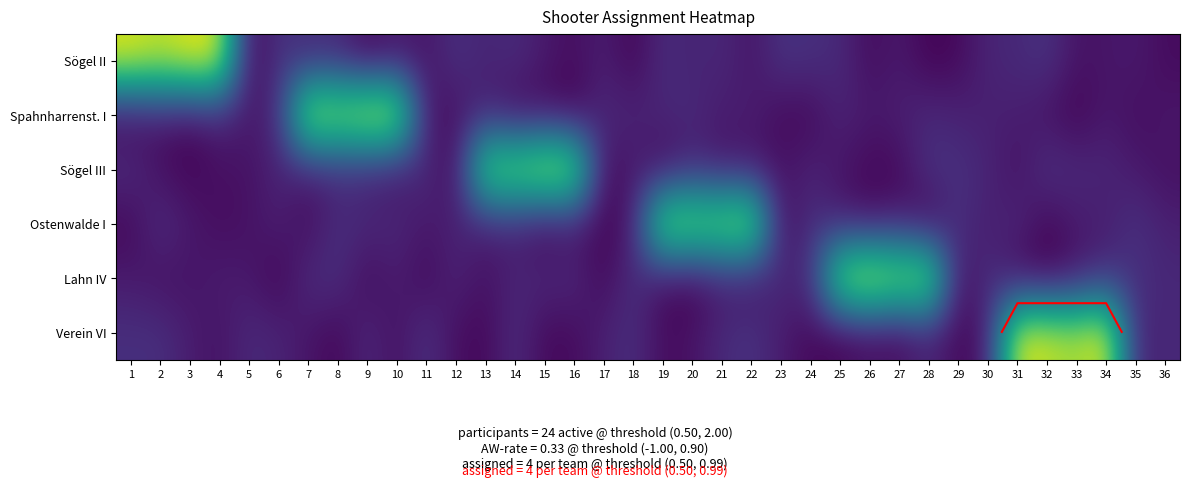

Which has a higher value, 27 or 4?

4